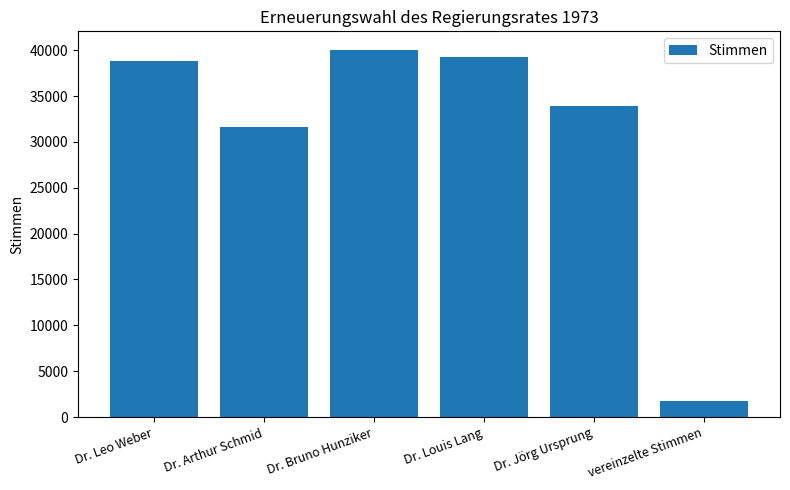

What is the ratio of the value at Dr. Jörg Ursprung to the value at Dr. Louis Lang?

0.9